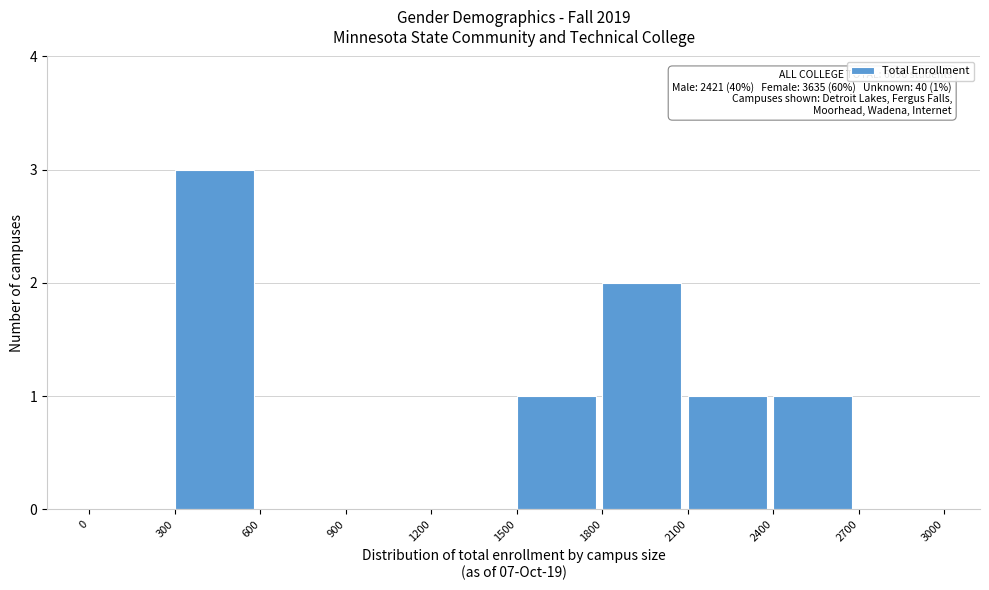

Which range on the x-axis has the tallest bar?

300 to 600